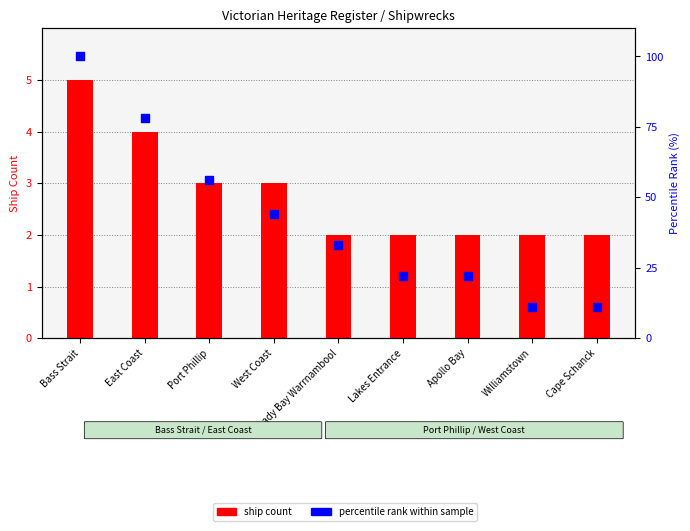

At which category is the sum across all series the highest?

Bass Strait